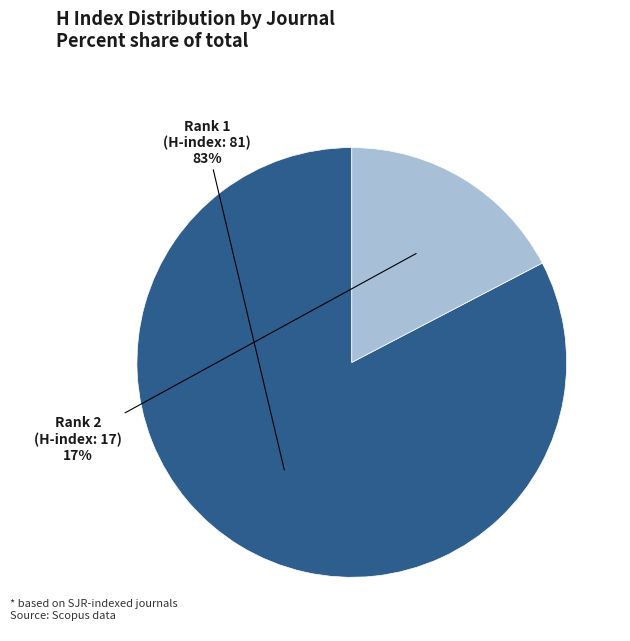

Is there a majority slice in this chart?

Yes